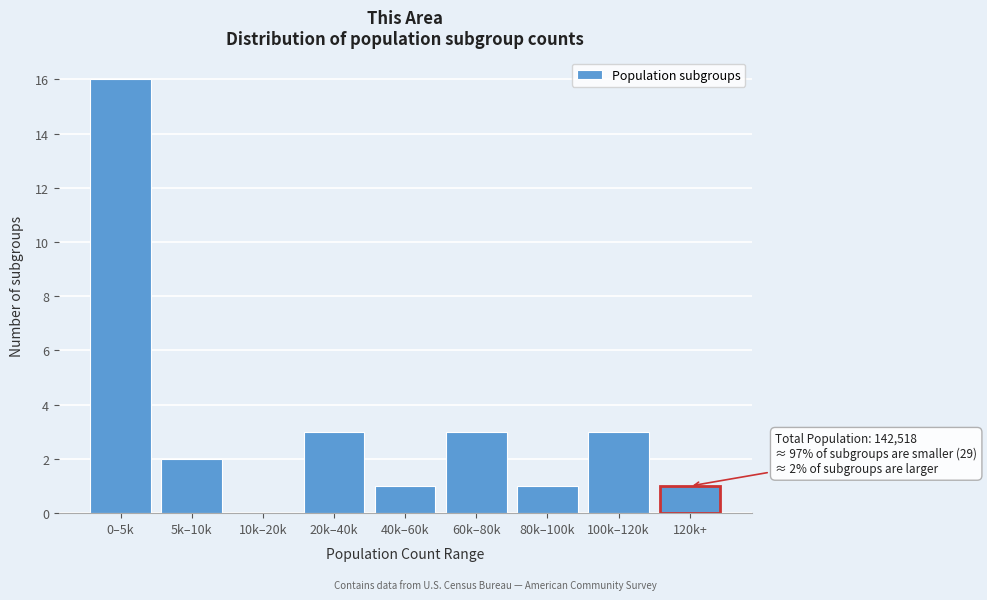

Reading right to left, transcribe all the data shown in this chart.

120k+=1	100k–120k=3	80k–100k=1	60k–80k=3	40k–60k=1	20k–40k=3	10k–20k=0	5k–10k=2	0–5k=16